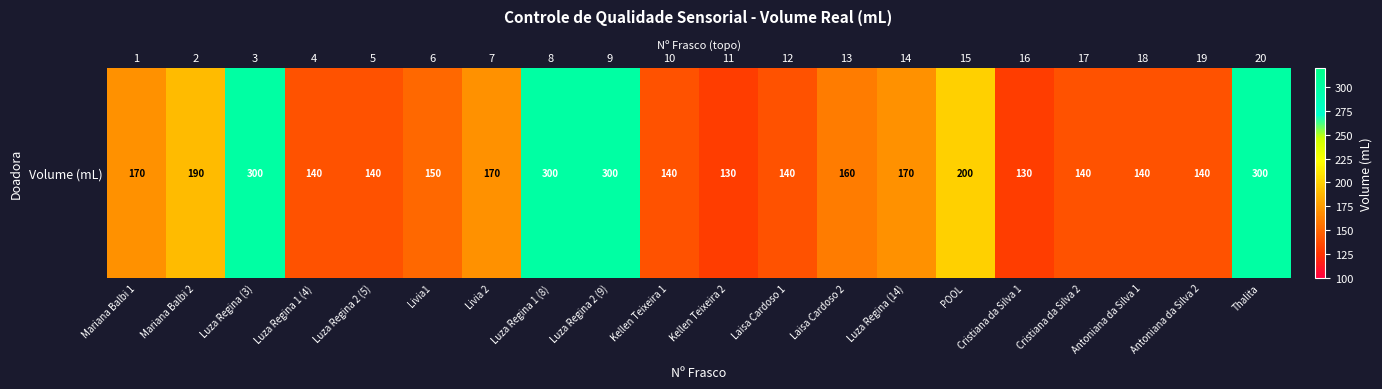

Approximately how many times larger is the value at POOL compared to Cristiana da Silva 1?

1.5